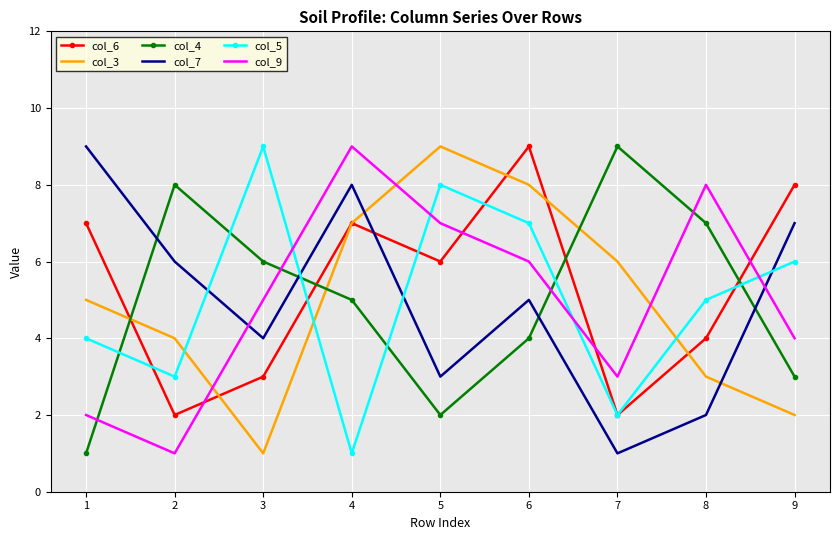

The col_9 series shows 6 at 6. True or false?

True